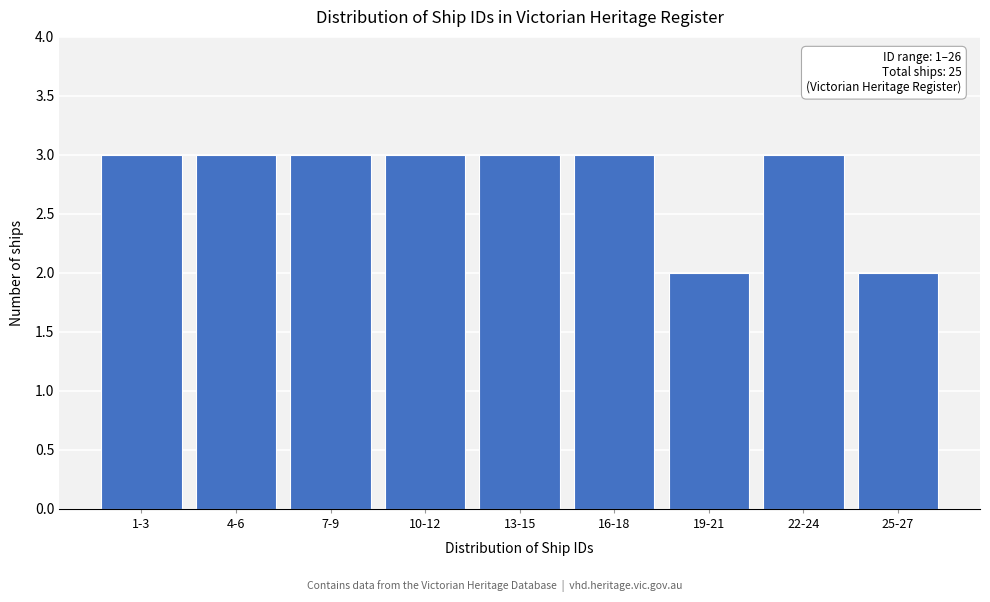

Reading left to right, what are all the values shown in this chart?

1-3=3	4-6=3	7-9=3	10-12=3	13-15=3	16-18=3	19-21=2	22-24=3	25-27=2